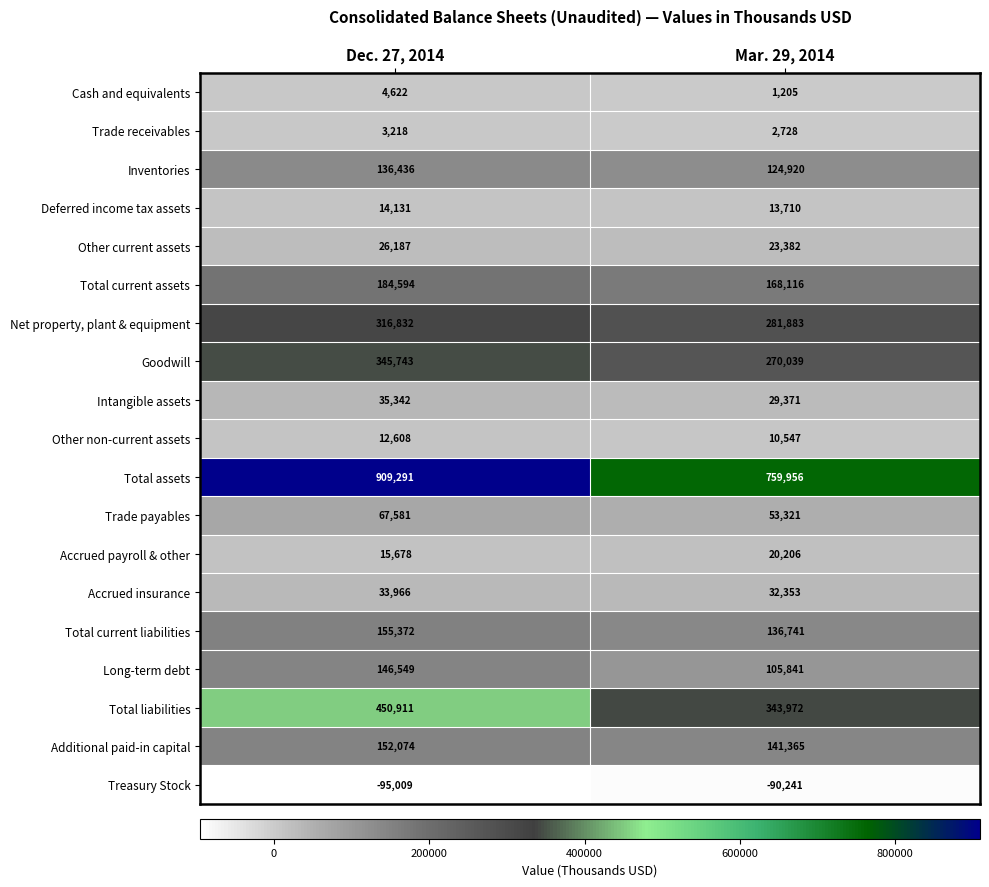

What is the spread (max minus min) of values at Mar. 29, 2014?

850197